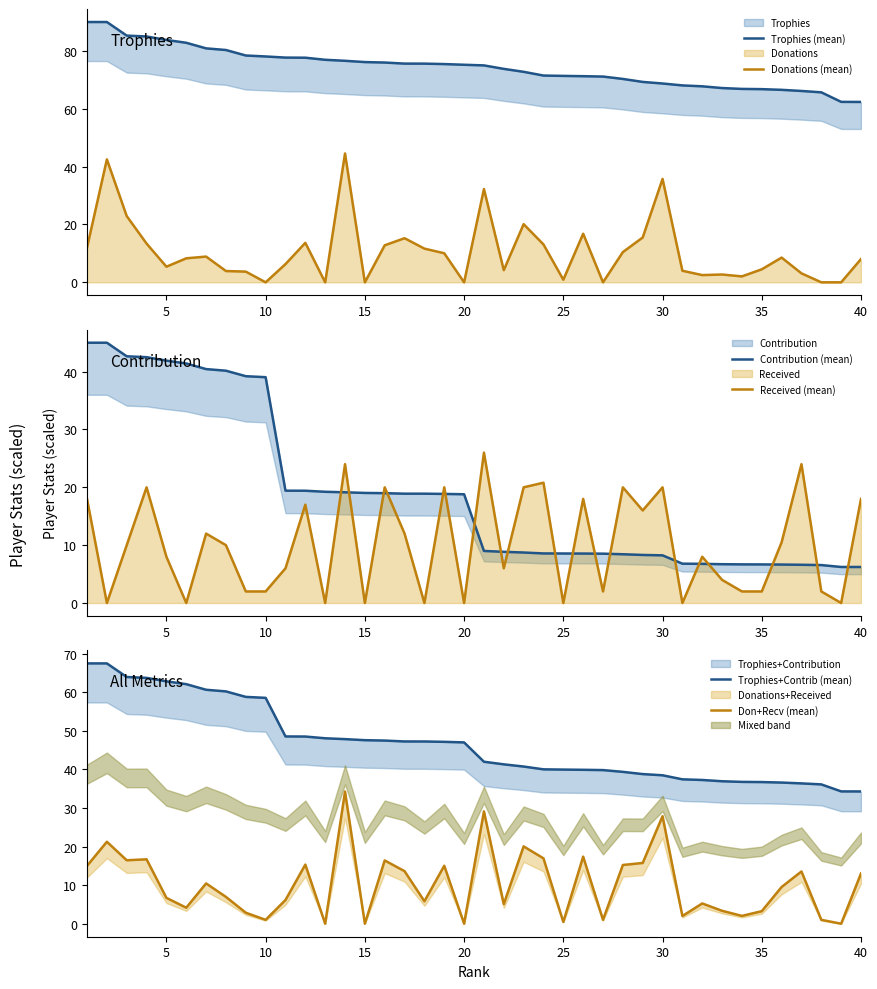

What is the difference between the second highest and minimum values in the Contribution (mean) series?

38.8